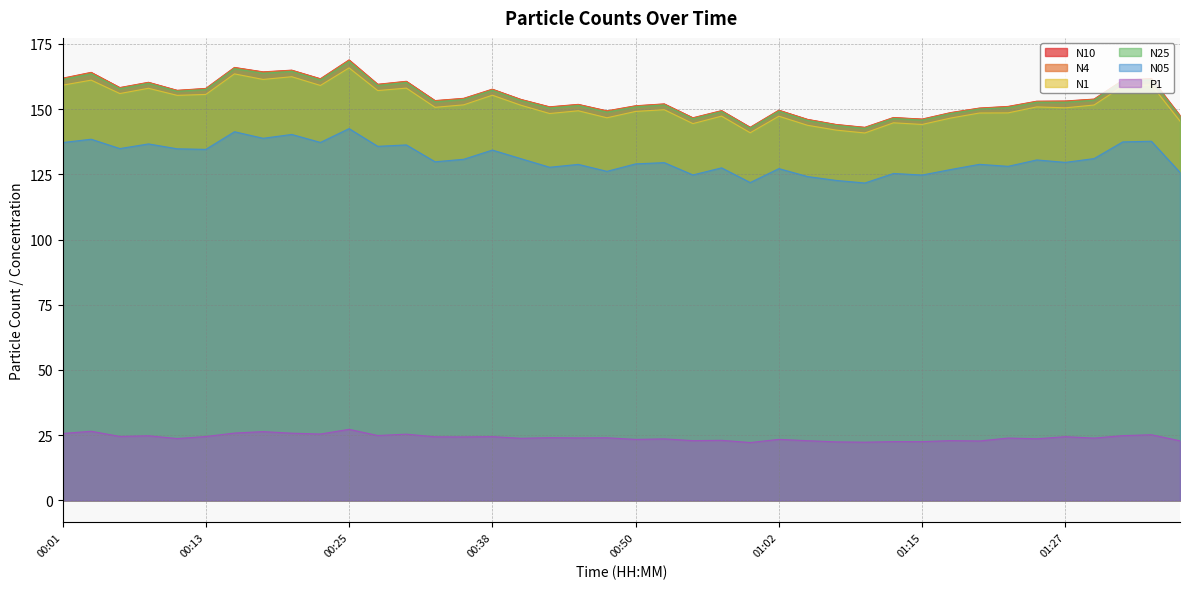

The value of P1 at 00:45 is 42.8. True or false?

False